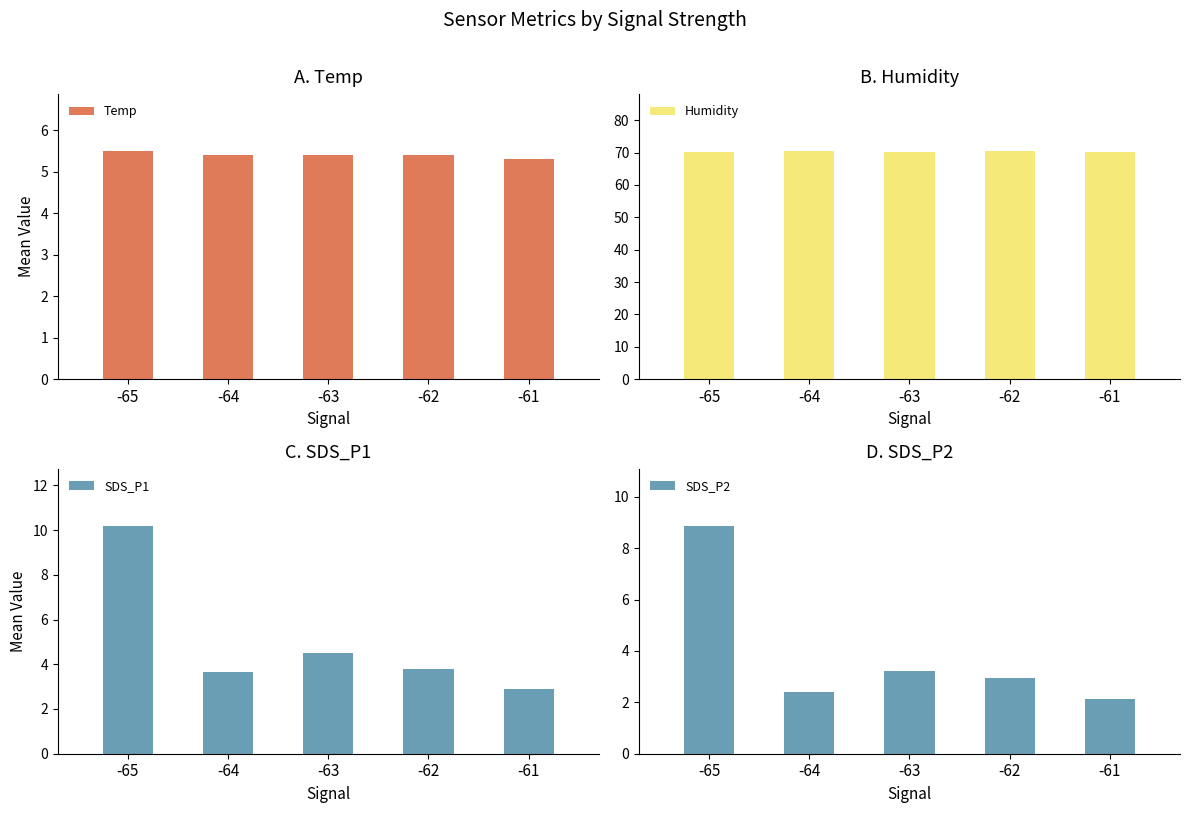

What is the difference between the second highest and second lowest values in the Humidity series?

0.1